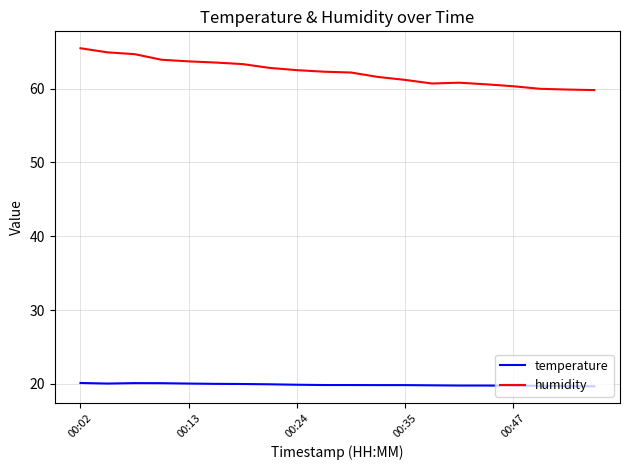

What is the minimum value for humidity?

59.8